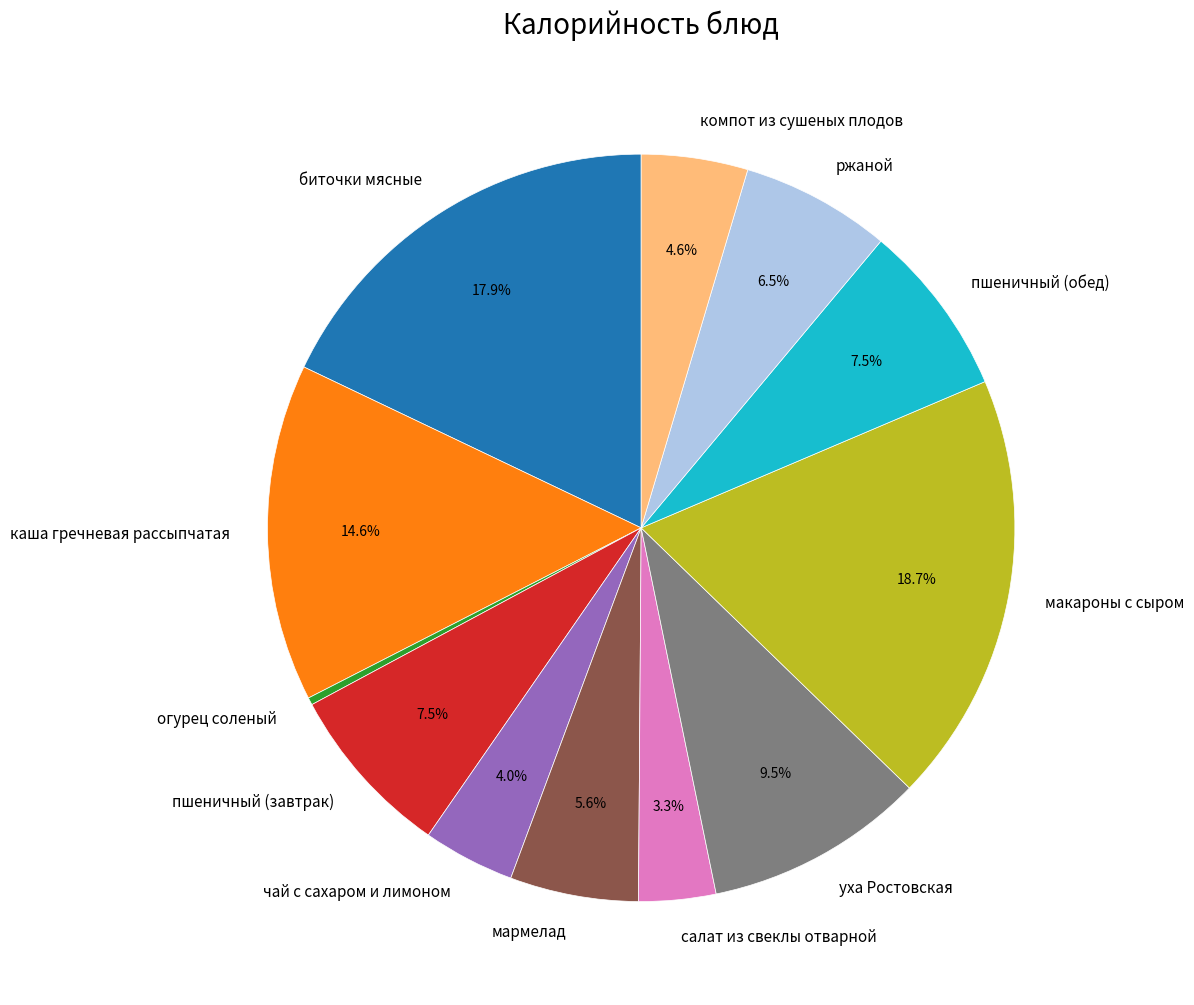

Which slice is the largest?

макароны с сыром